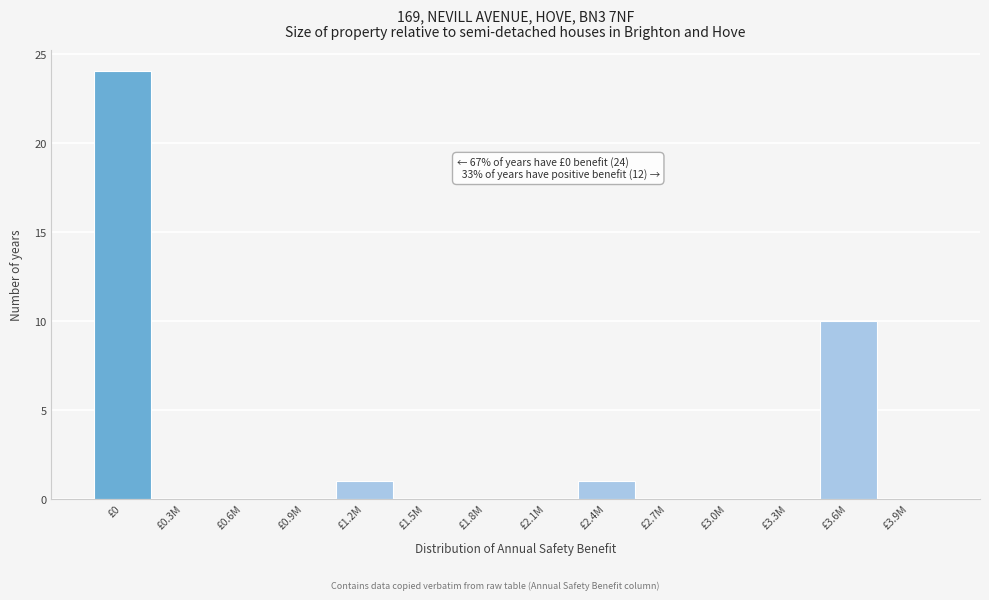

Reading left to right, transcribe all the data shown in this chart.

£0=24	£0.3M=0	£0.6M=0	£0.9M=0	£1.2M=1	£1.5M=0	£1.8M=0	£2.1M=0	£2.4M=1	£2.7M=0	£3.0M=0	£3.3M=0	£3.6M=10	£3.9M=0